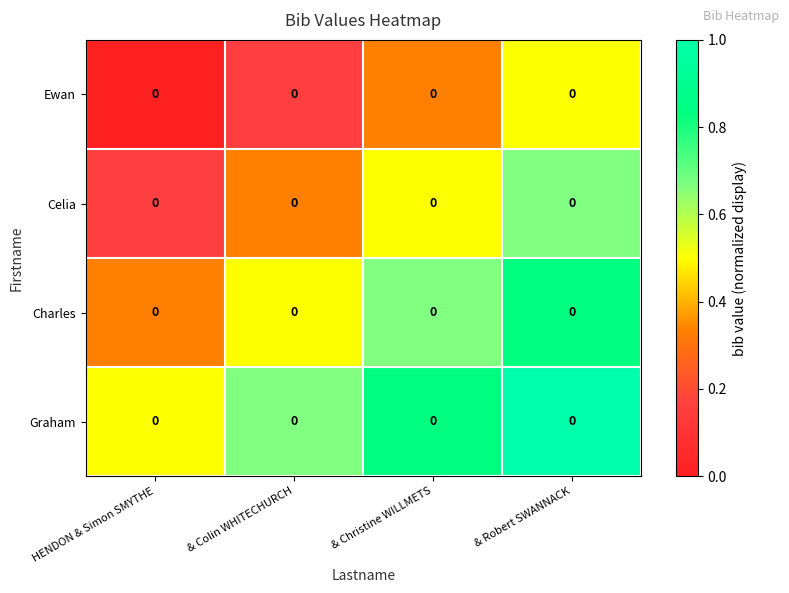

How many Celia values are between 0 and 1?

4